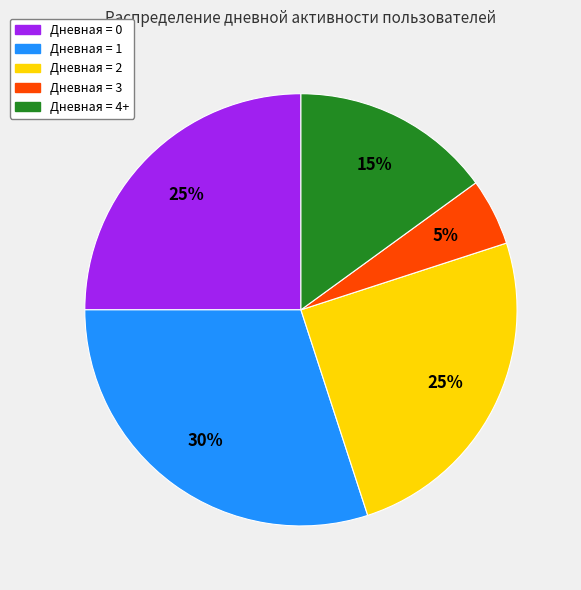

Is there any slice that represents more than half of the pie?

No